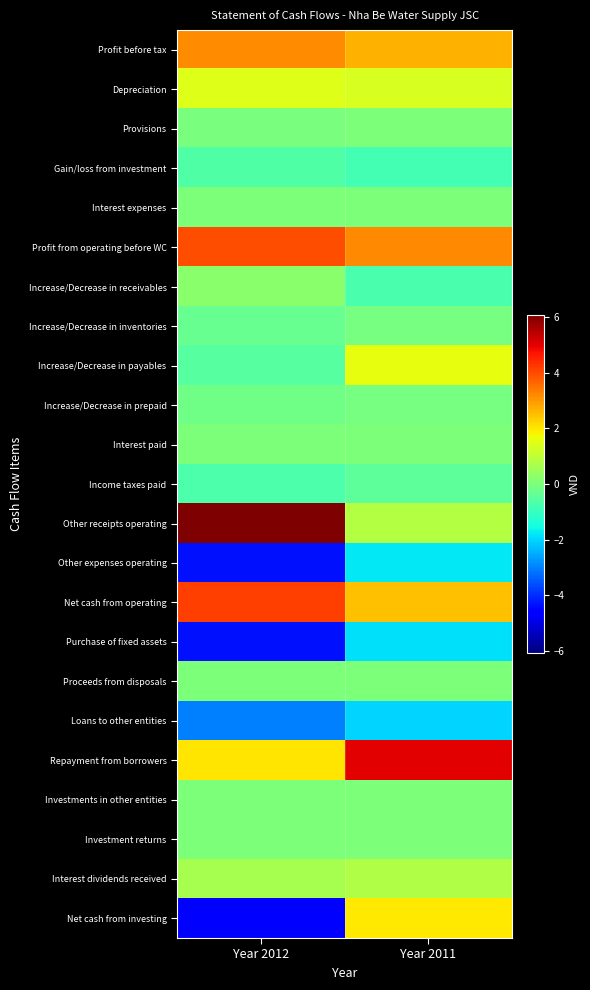

What is the spread (max minus min) of values at Year 2011?

70000000000